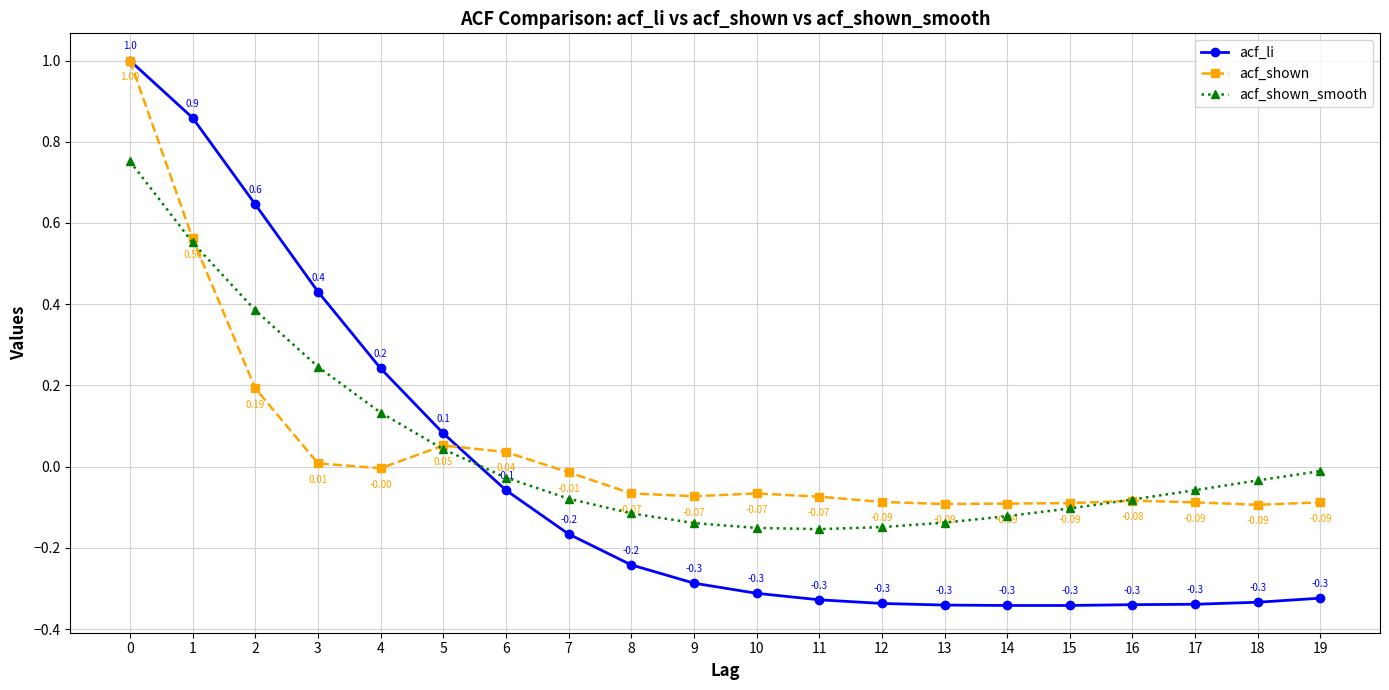

What are all the series names shown in the legend?

acf_li, acf_shown, acf_shown_smooth